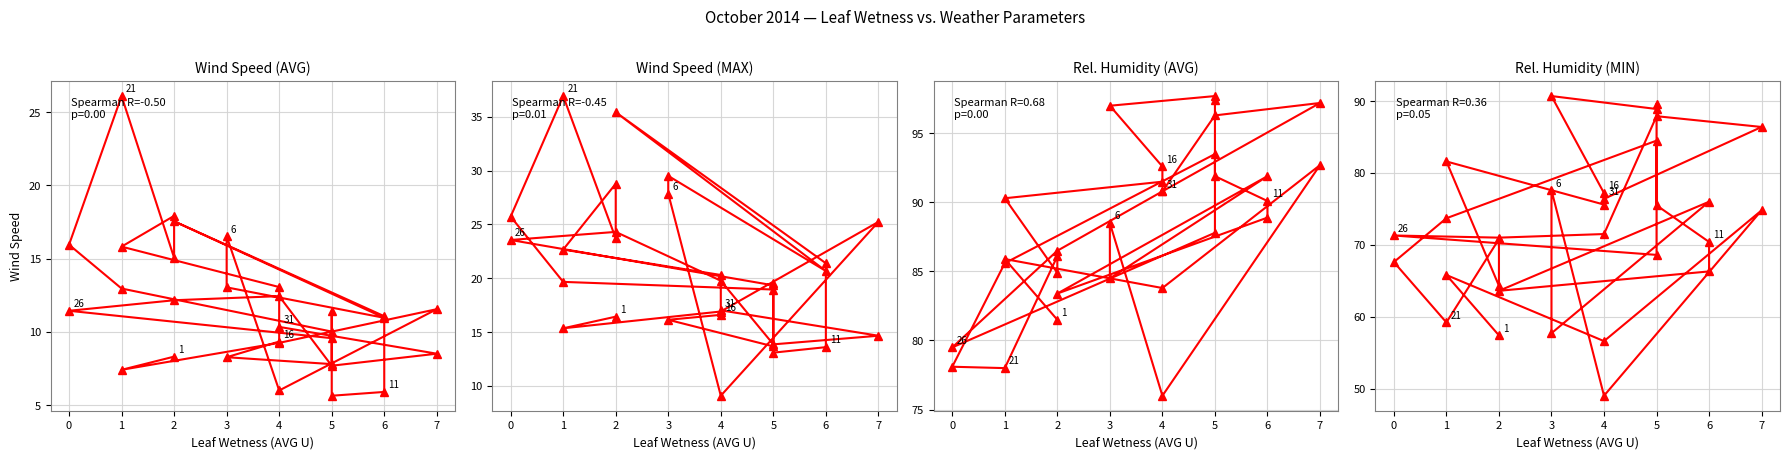

What is the difference between the second highest and minimum values in the Wind Speed (AVG km/h) series?

12.3